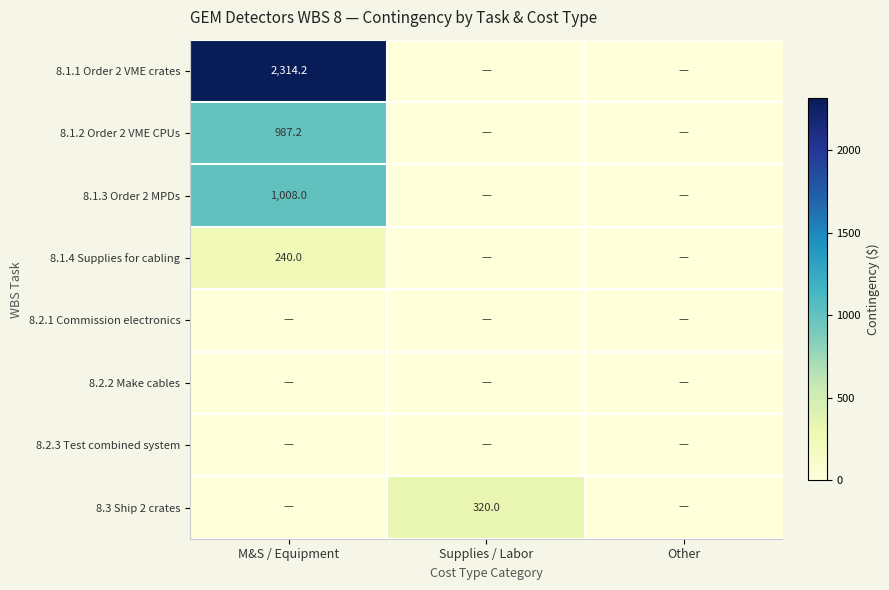

Which category has the highest value across all series?

M&S / Equipment